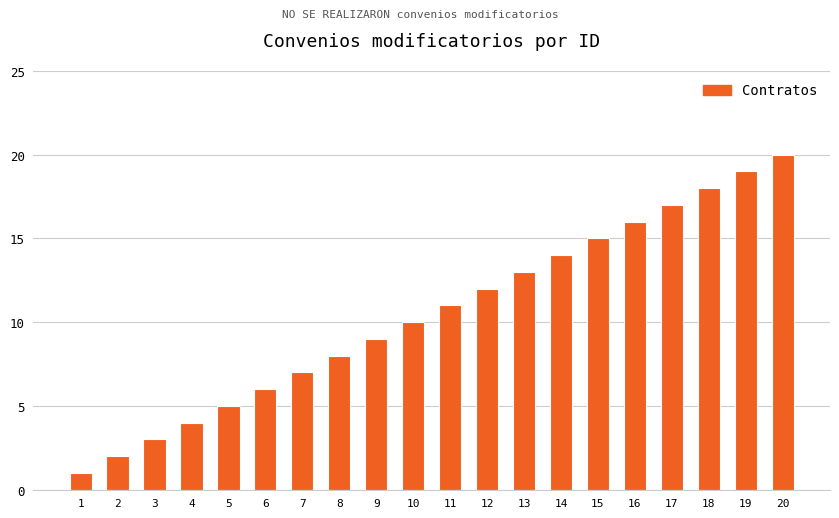

Rank the categories by value from lowest to highest.

1, 2, 3, 4, 5, 6, 7, 8, 9, 10, 11, 12, 13, 14, 15, 16, 17, 18, 19, 20